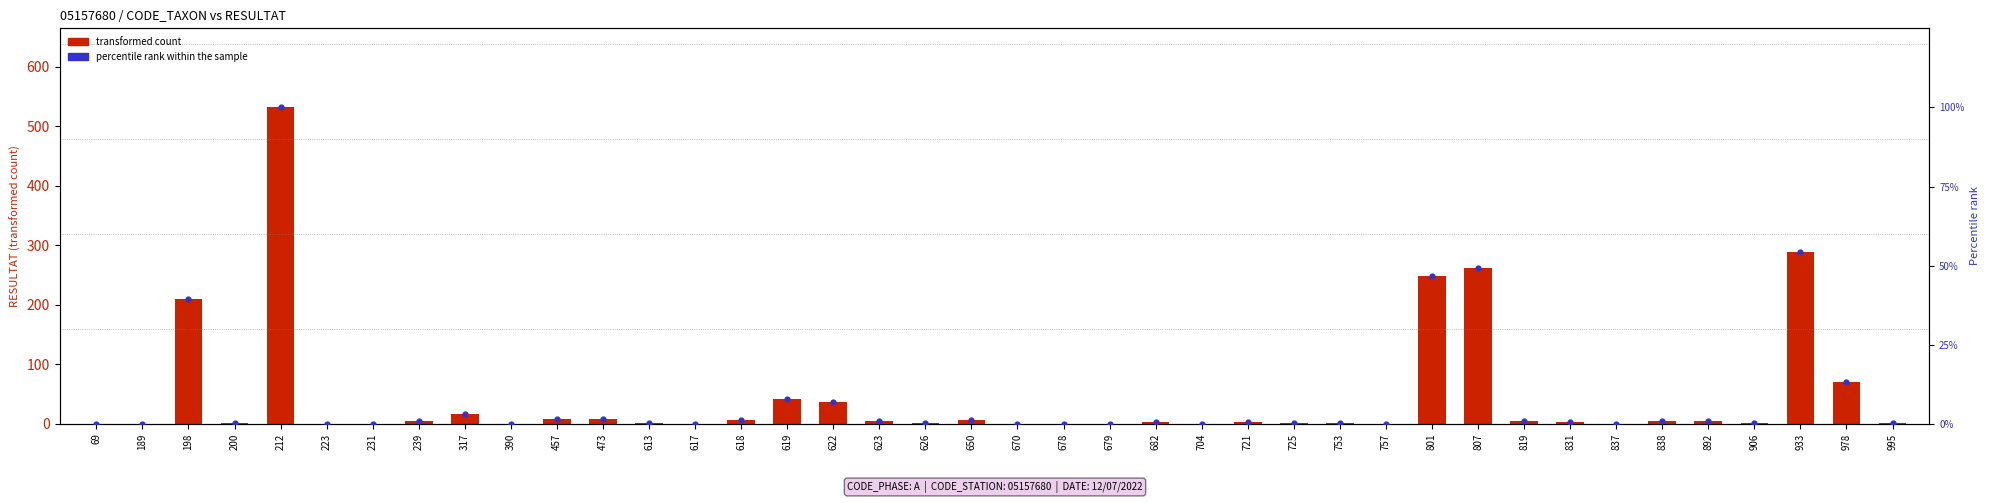

Which series has the widest spread of Y values?

transformed count